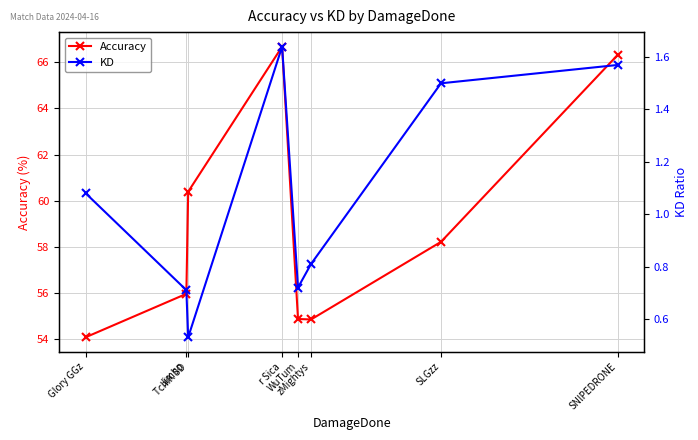

What is the difference between the maximum and minimum values in the Accuracy series?

12.6